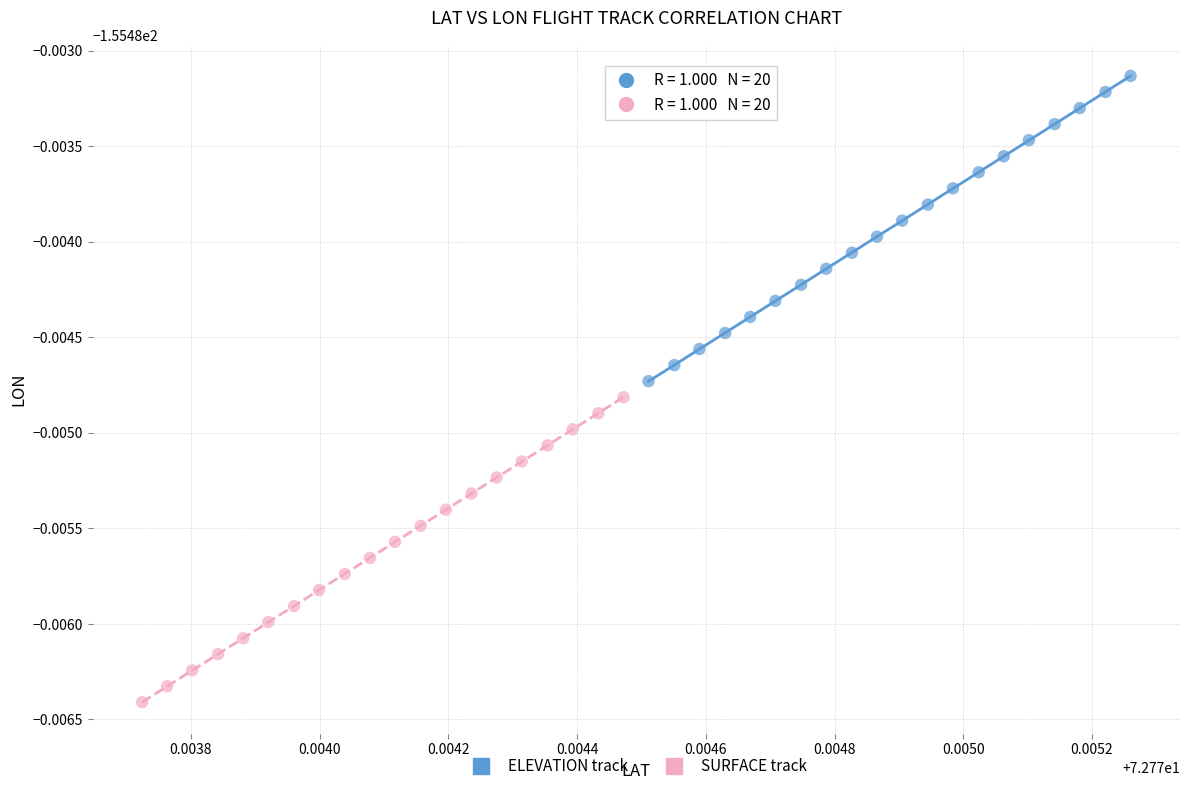

What are all the series names shown in the legend?

ELEVATION track, SURFACE track